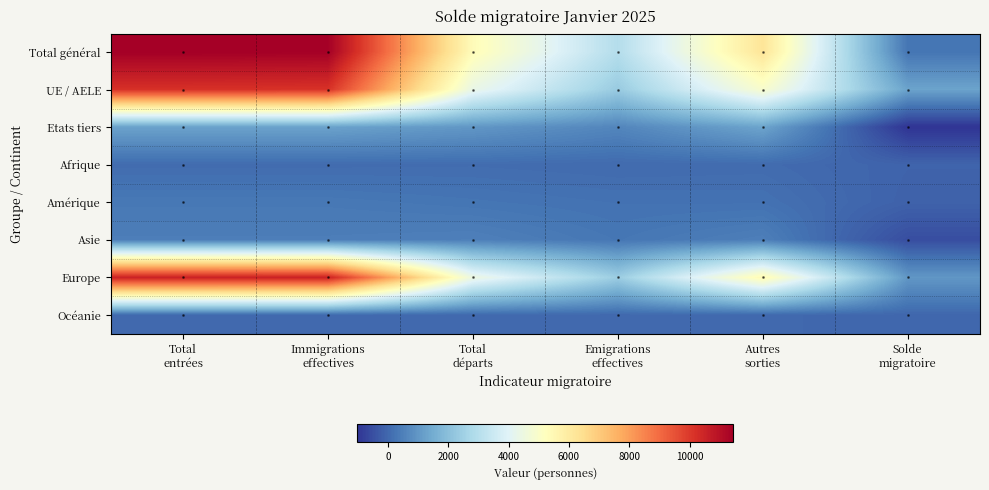

Reading left to right, extract all data points from this chart.

Total général: Total
entrées=11456	Immigrations
effectives=11428	Total
départs=5369	Emigrations
effectives=2969	Autres
sorties=6229	Solde
migratoire=272
UE / AELE: Total
entrées=10194	Immigrations
effectives=10167	Total
départs=4368	Emigrations
effectives=2340	Autres
sorties=4924	Solde
migratoire=1286
Etats tiers: Total
entrées=1262	Immigrations
effectives=1261	Total
départs=1001	Emigrations
effectives=629	Autres
sorties=1305	Solde
migratoire=-1014
Afrique: Total
entrées=86	Immigrations
effectives=86	Total
départs=98	Emigrations
effectives=57	Autres
sorties=77	Solde
migratoire=-84
Amérique: Total
entrées=334	Immigrations
effectives=334	Total
départs=267	Emigrations
effectives=199	Autres
sorties=194	Solde
migratoire=-119
Asie: Total
entrées=461	Immigrations
effectives=461	Total
départs=501	Emigrations
effectives=296	Autres
sorties=482	Solde
migratoire=-513
Europe: Total
entrées=10554	Immigrations
effectives=10526	Total
départs=4484	Emigrations
effectives=2401	Autres
sorties=5456	Solde
migratoire=1006
Océanie: Total
entrées=21	Immigrations
effectives=21	Total
départs=19	Emigrations
effectives=16	Autres
sorties=19	Solde
migratoire=-17